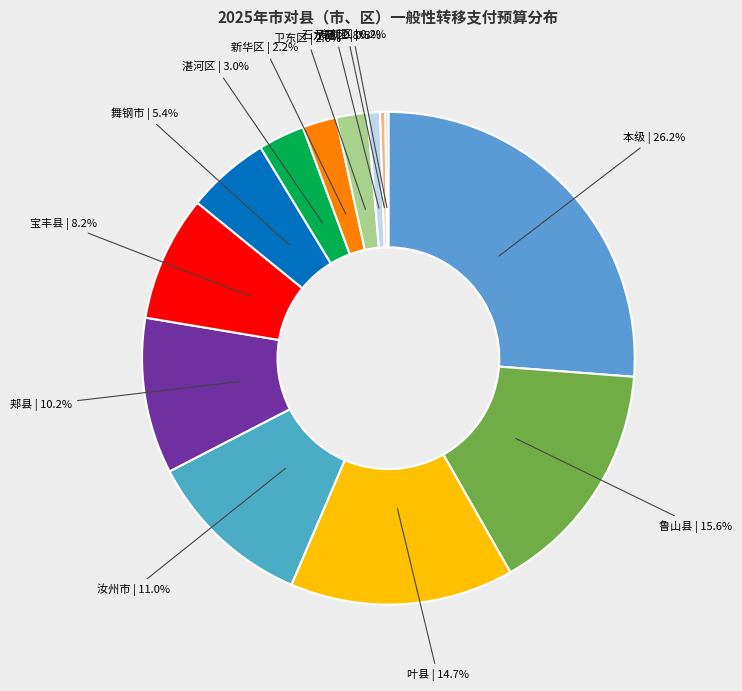

How much of the chart is everything except 新华区?

97.8%